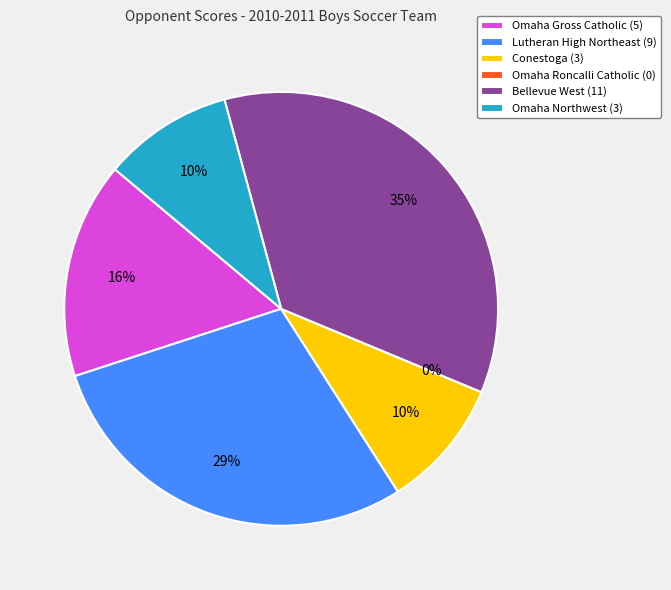

How many segments does this pie chart have?

6